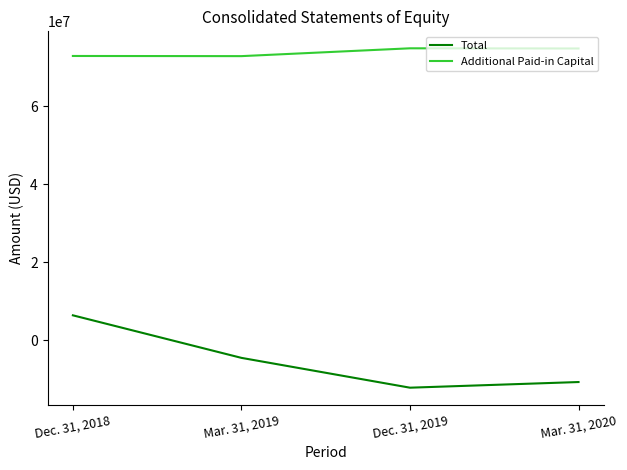

What position from the right is Dec. 31, 2018?

4